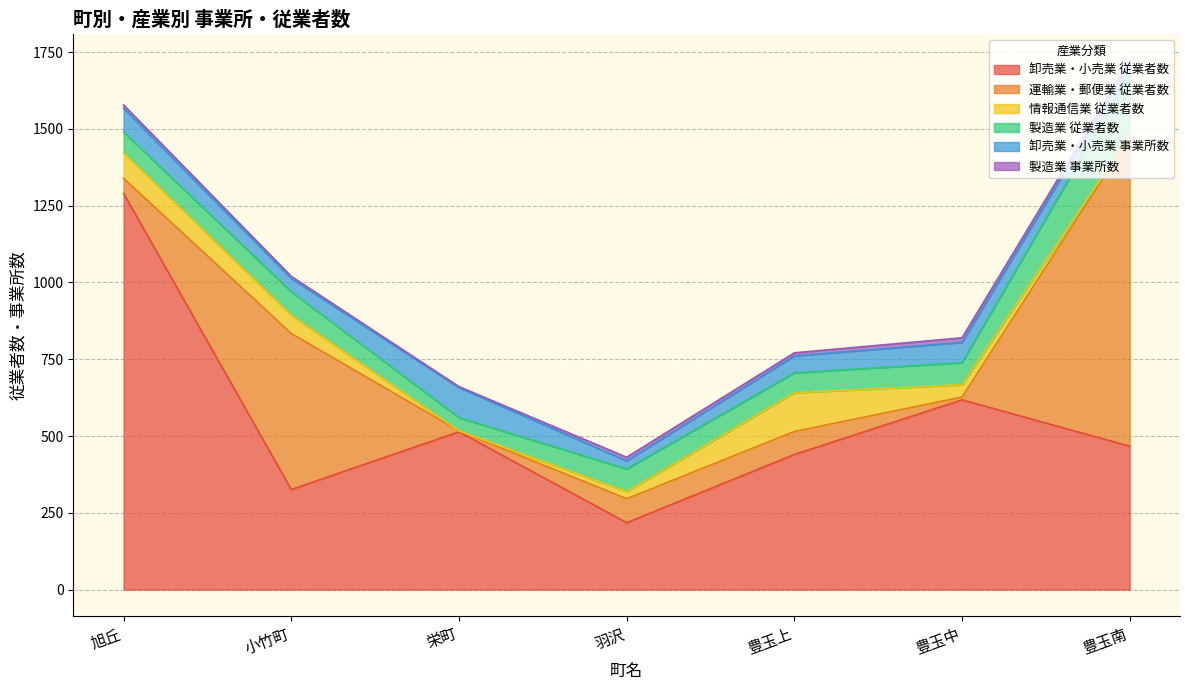

What is the spread (max minus min) of values at 豊玉中?

609